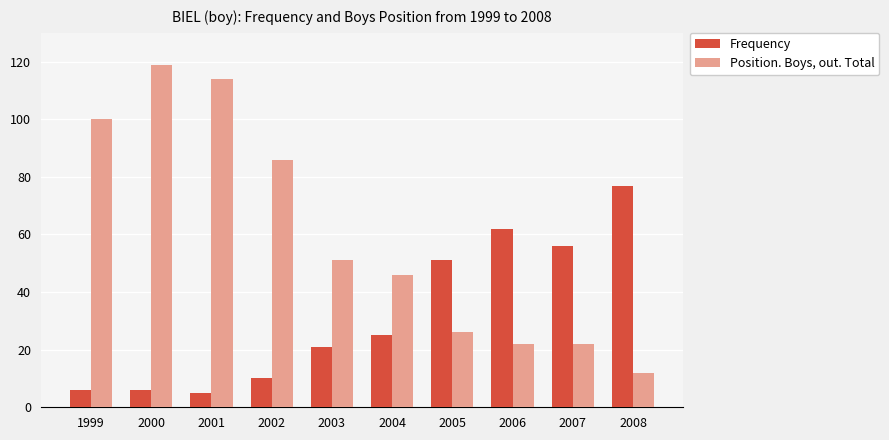

At 2001, list the series in order from smallest to largest.

Frequency, Position. Boys, out. Total